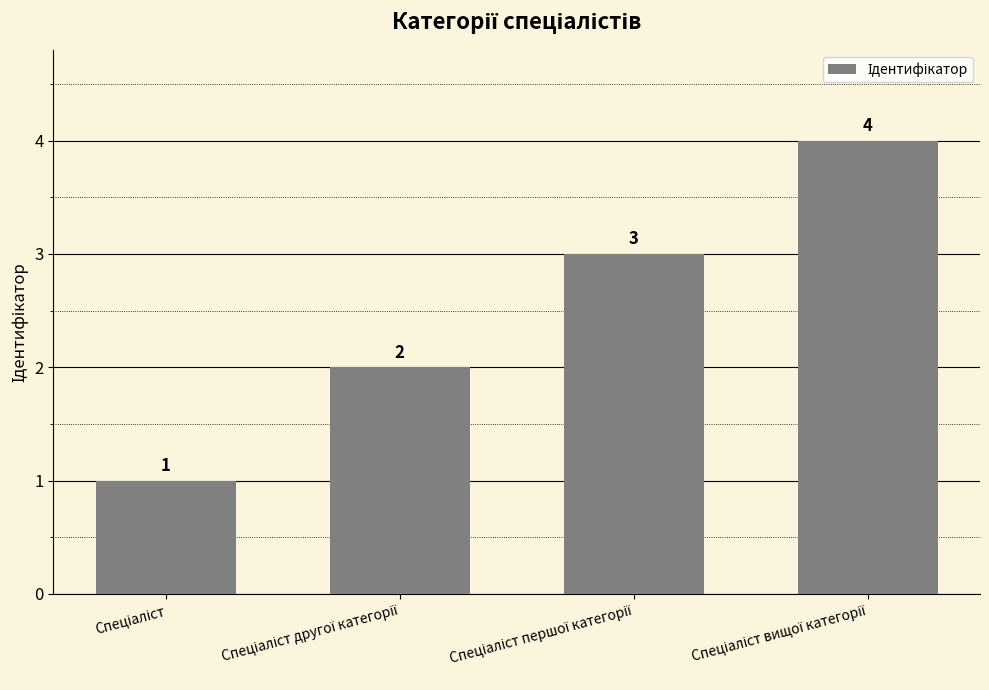

How many series are shown in this chart?

1